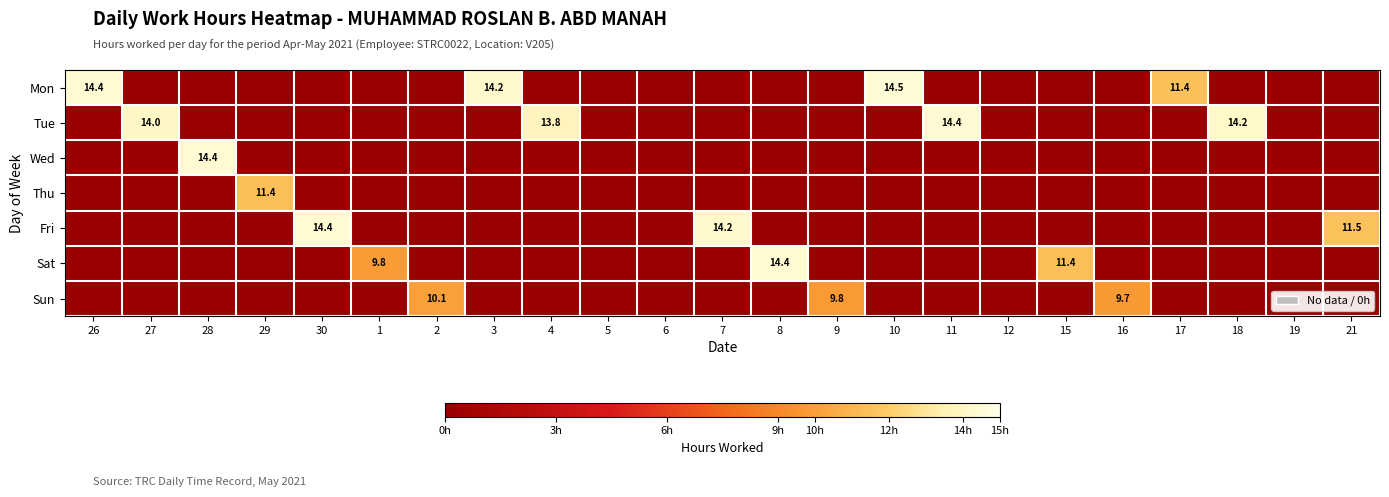

The Sun series shows 0.0 at 12. True or false?

True